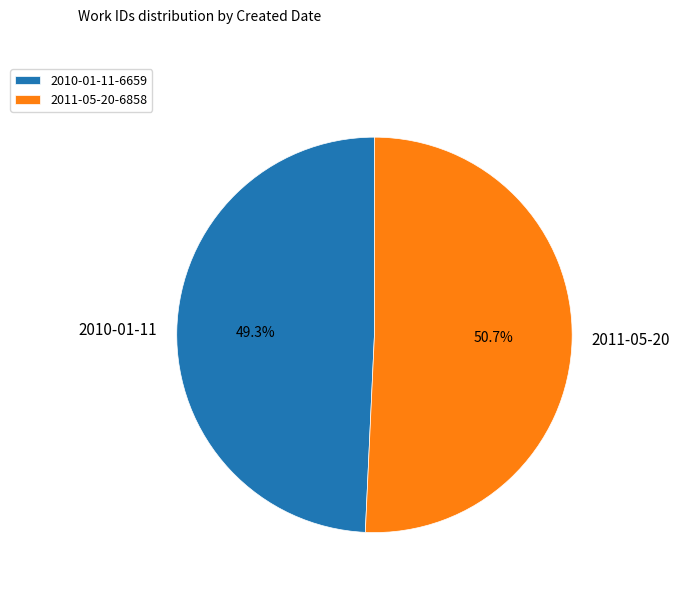

True or false: 2010-01-11 accounts for 49% of the total.

True